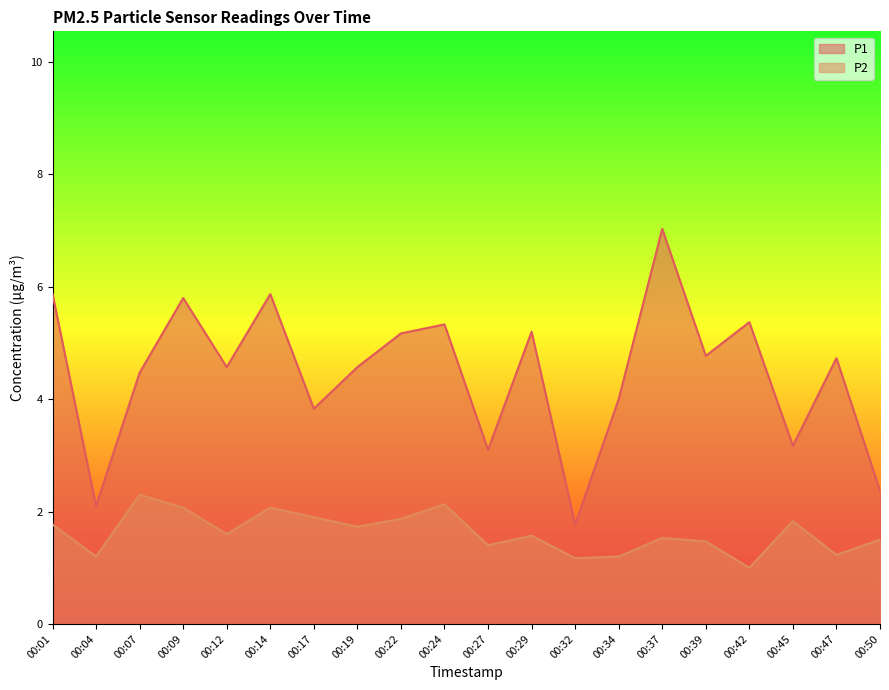

What is the value of the P1 point at the 15th from the left?

7.0